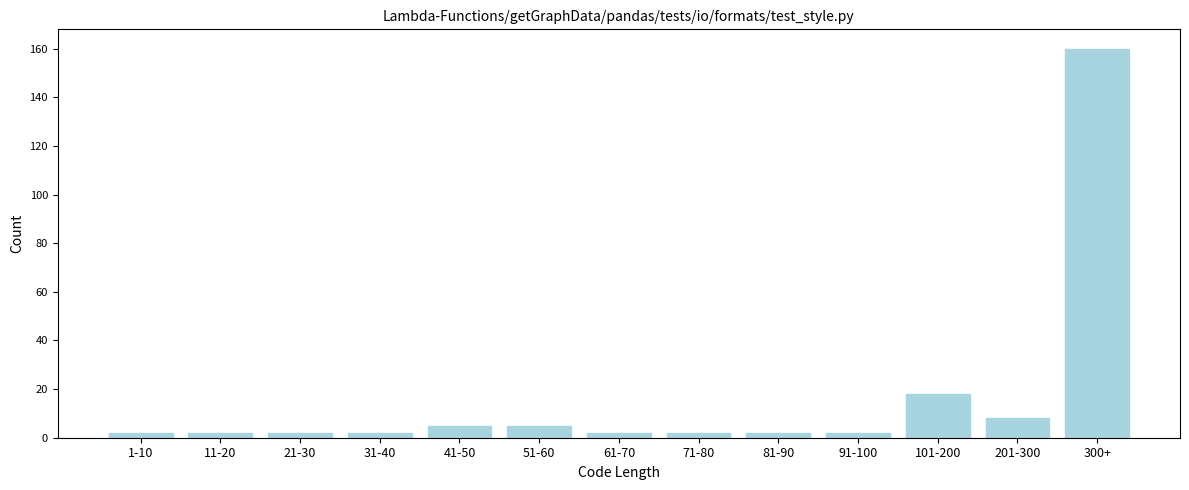

Reading left to right, transcribe all the data shown in this chart.

2	2	2	2	5	5	2	2	2	2	18	8	160